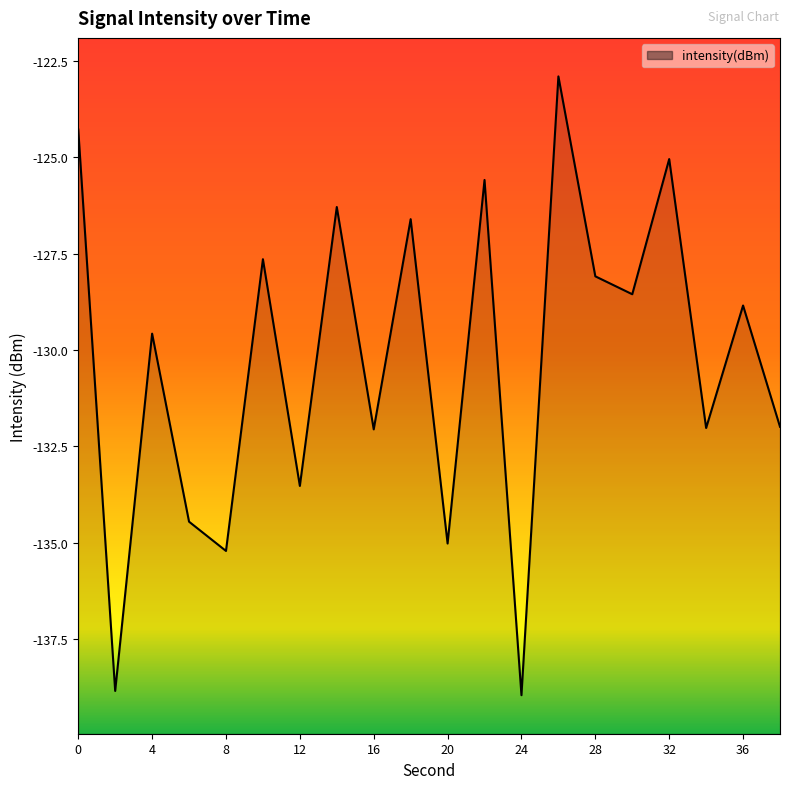

Does the chart have visible grid lines?

No